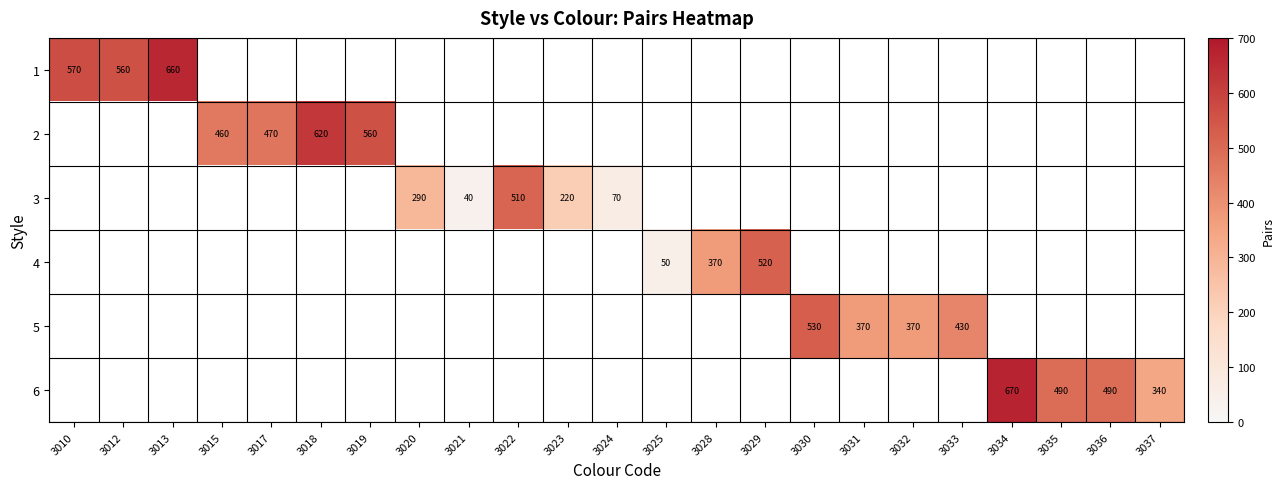

Is it true that 1 equals 228 at 3013?

False